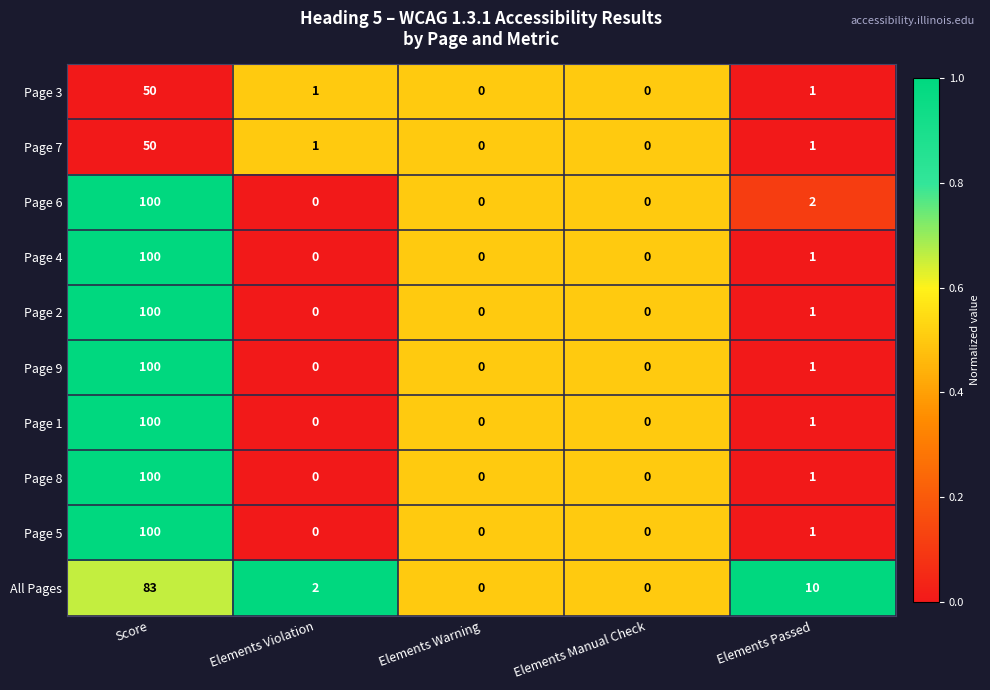

At which label does Page 3 reach its peak?

Score